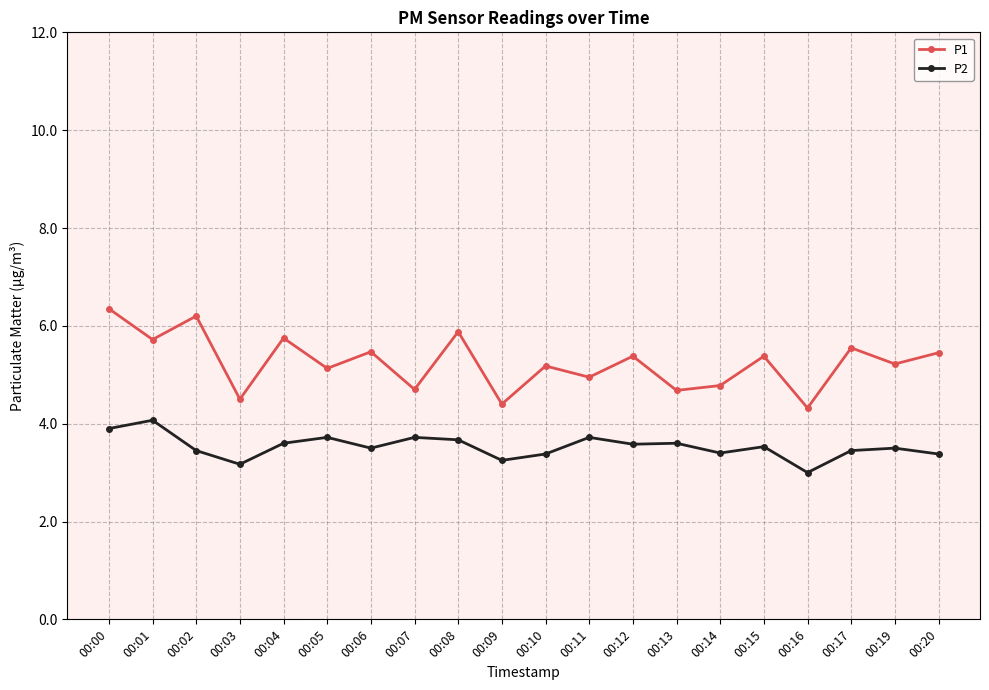

What is the total value across all series at 00:11?

8.7